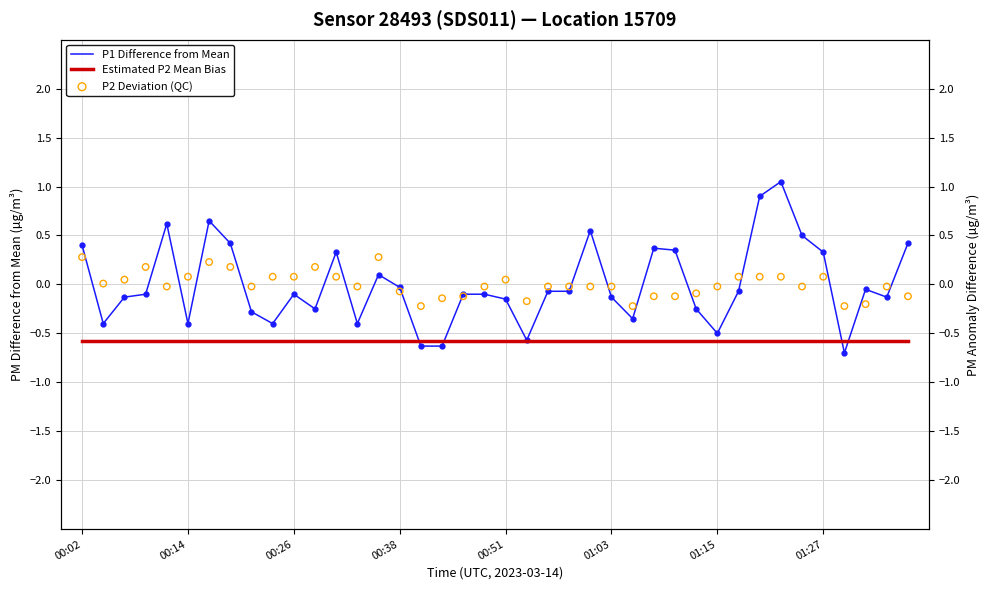

At how many categories does at least one series exceed 0?

23